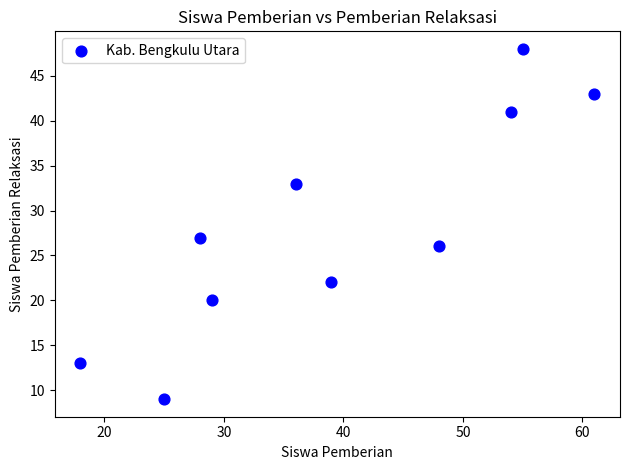

What Y value in the scatter plot is closest to 28?

27